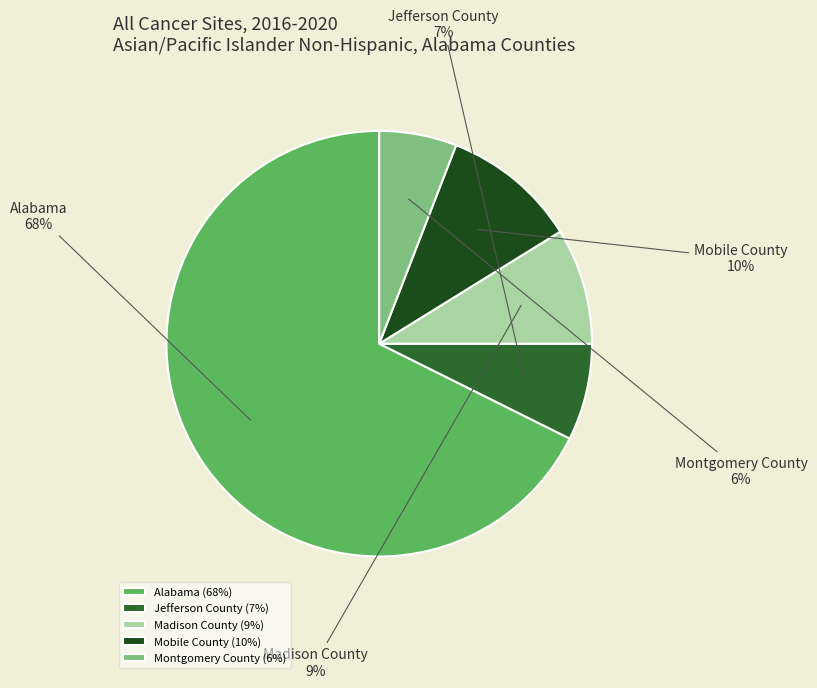

What percentage is the Alabama slice, to the nearest percent?

68%